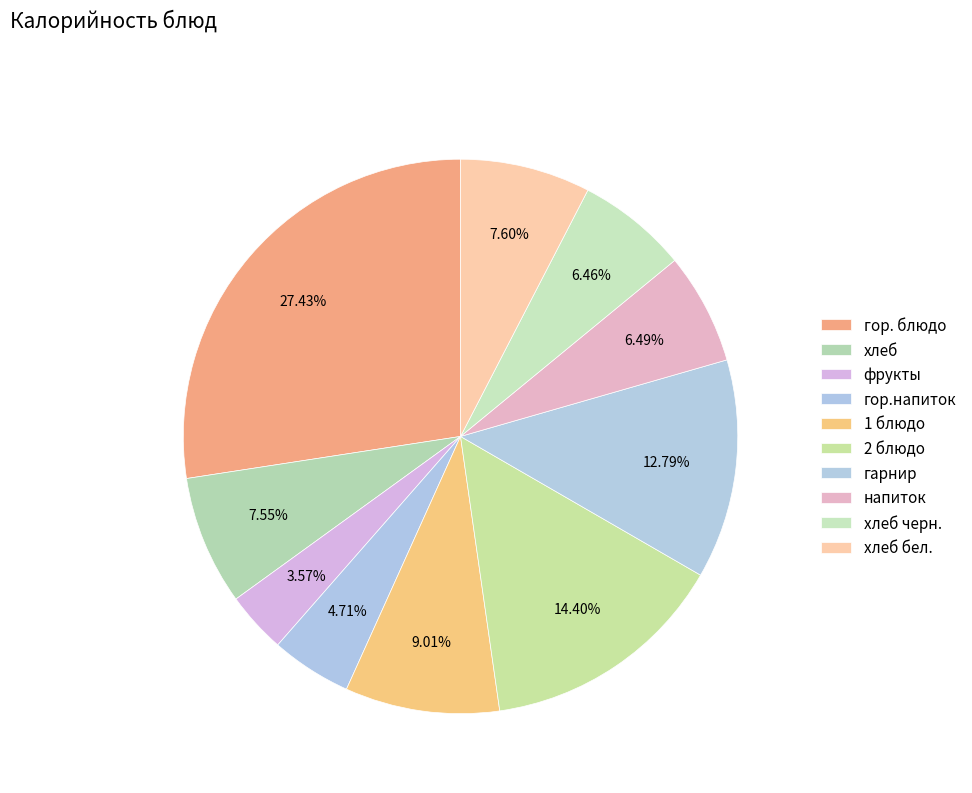

To the nearest percent, what is the difference between the гор. блюдо and гор.напиток slice percentages?

23%